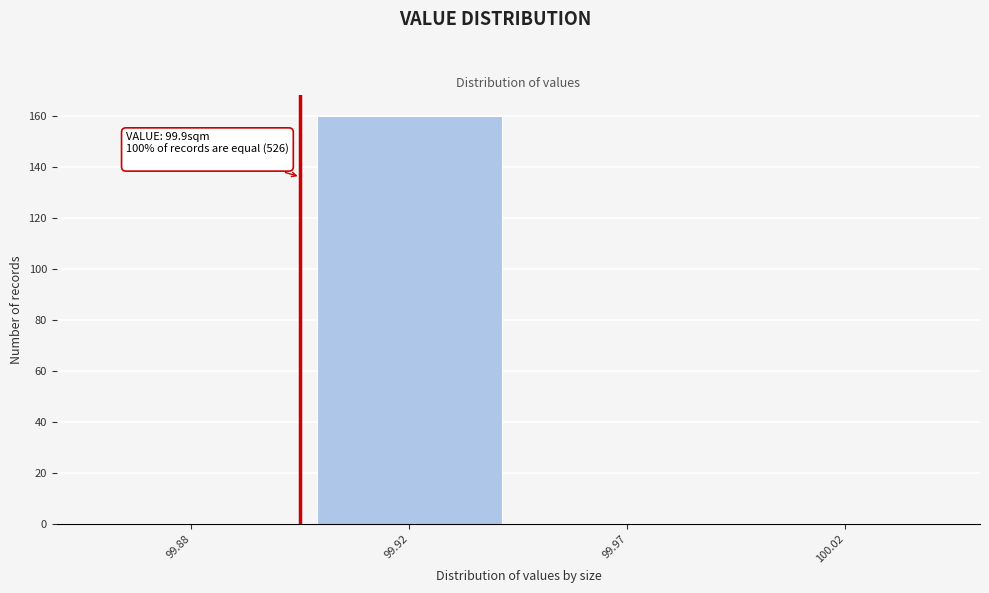

Reading right to left, transcribe all the data shown in this chart.

100.02=0	99.97=0	99.92=160	99.88=0